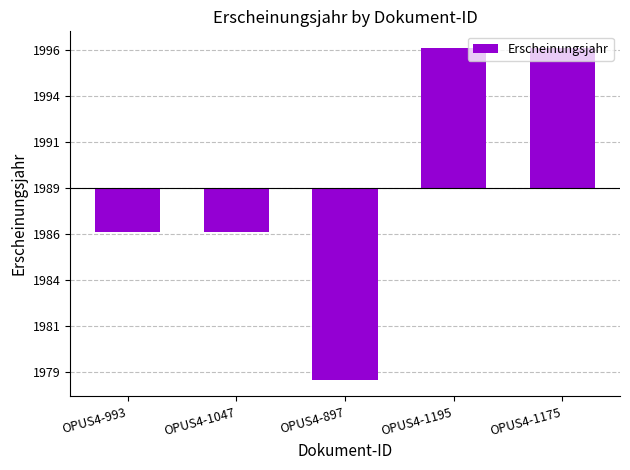

Are the bars horizontal?

No